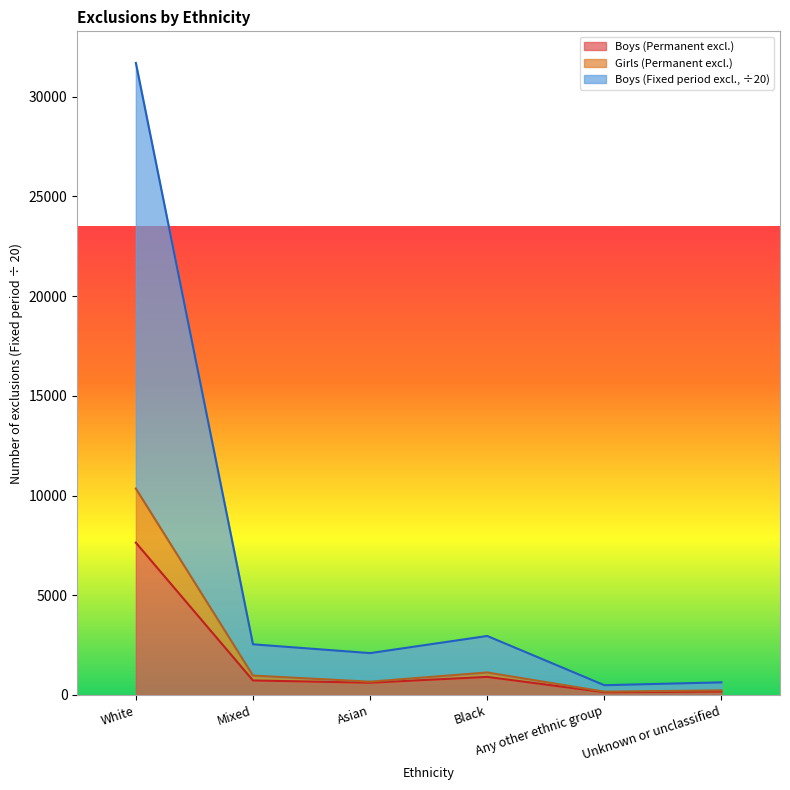

What is the spread (max minus min) of values at Black?

2052